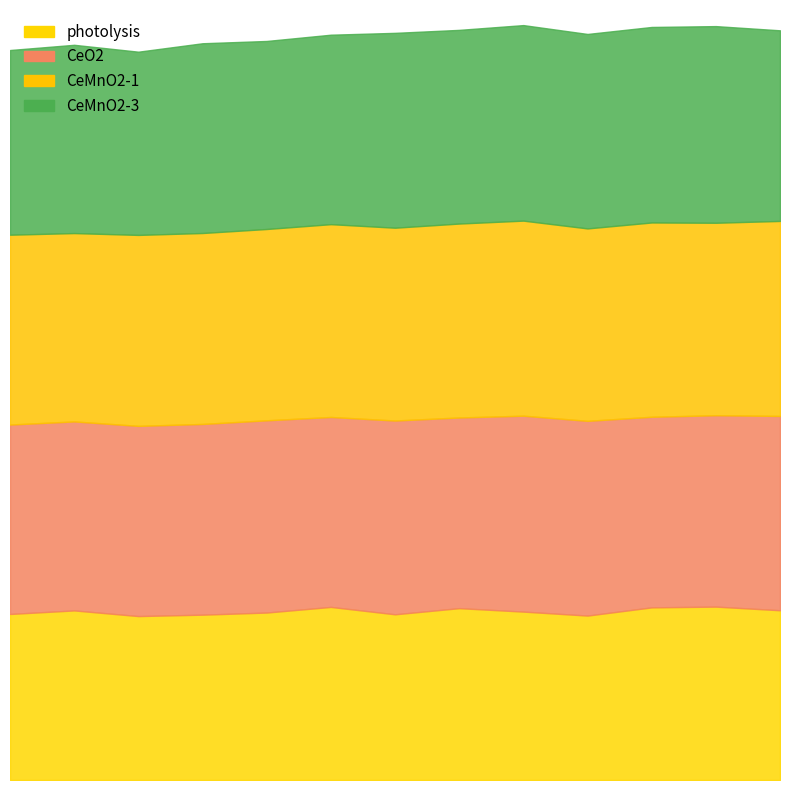

Does the chart have visible grid lines?

No